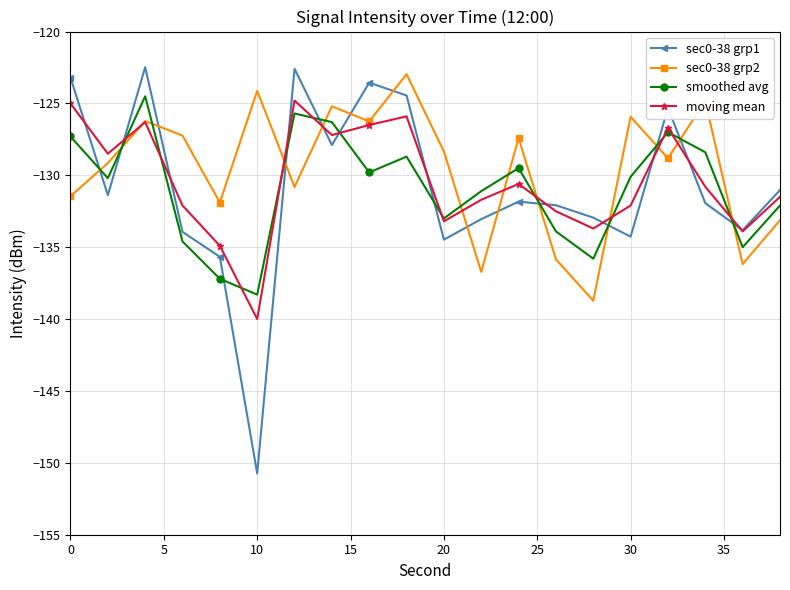

How many interior local peaks does the smoothed avg series have?

5